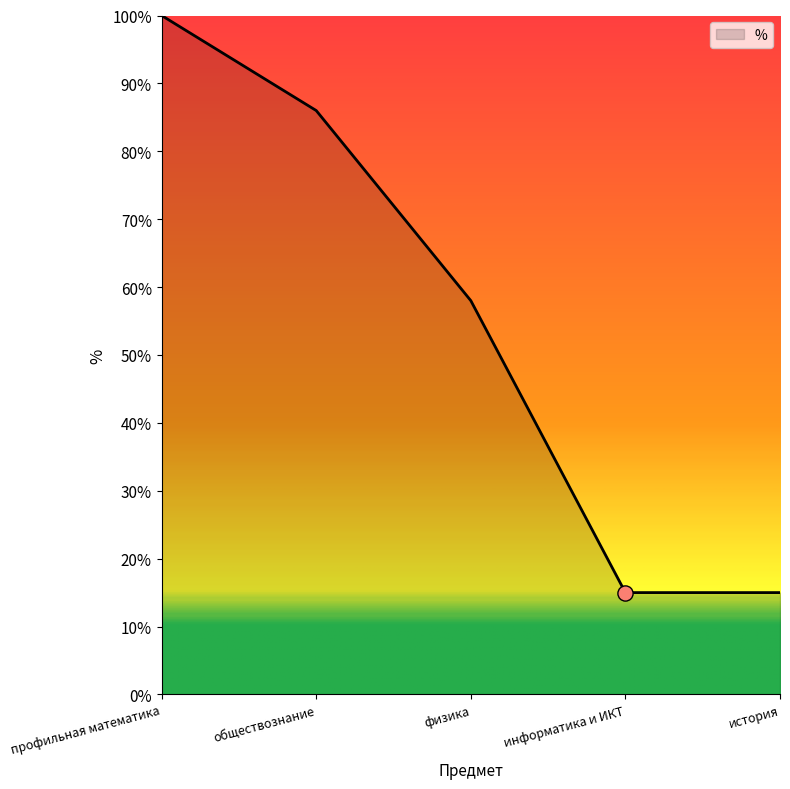

What is the ratio of the value at информатика и ИКТ to the value at обществознание?

0.2